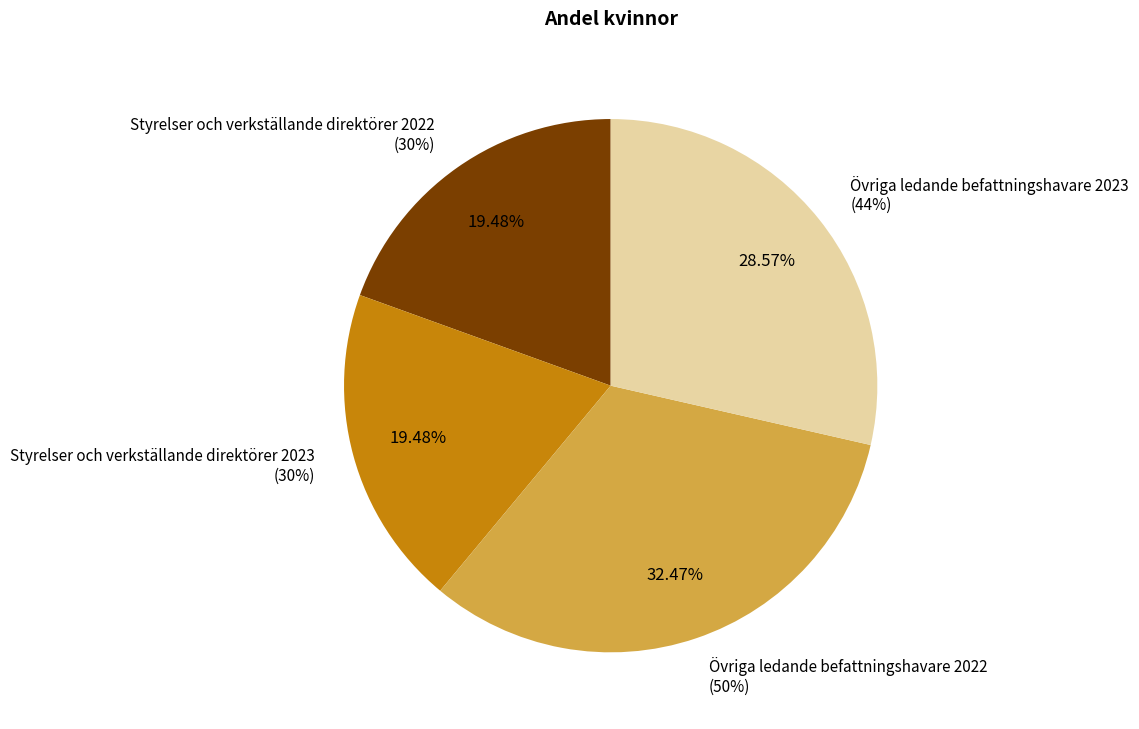

Does any single category account for the majority?

No